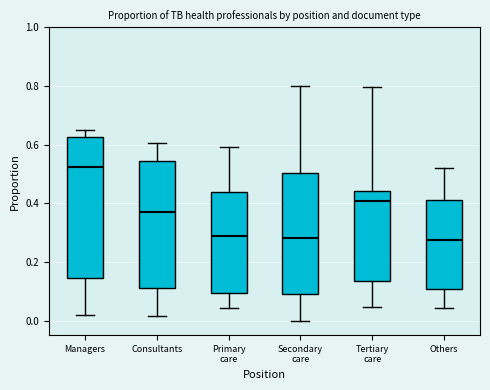

Reading left to right, transcribe this box plot: for each box, give where its median line is, the range the box spans, and where its two whiskers end, as read against the y-axis. The values are not printed on the chart, so give them approximately, as read against the axis.

Managers: median 0.52, box 0.14 to 0.62, whiskers 0.02 to 0.66
Consultants: median 0.36, box 0.12 to 0.54, whiskers 0.02 to 0.60
Primary care: median 0.28, box 0.10 to 0.44, whiskers 0.04 to 0.60
Secondary care: median 0.28, box 0.10 to 0.50, whiskers 0.00 to 0.80
Tertiary care: median 0.40, box 0.14 to 0.44, whiskers 0.04 to 0.80
Others: median 0.28, box 0.10 to 0.42, whiskers 0.04 to 0.52